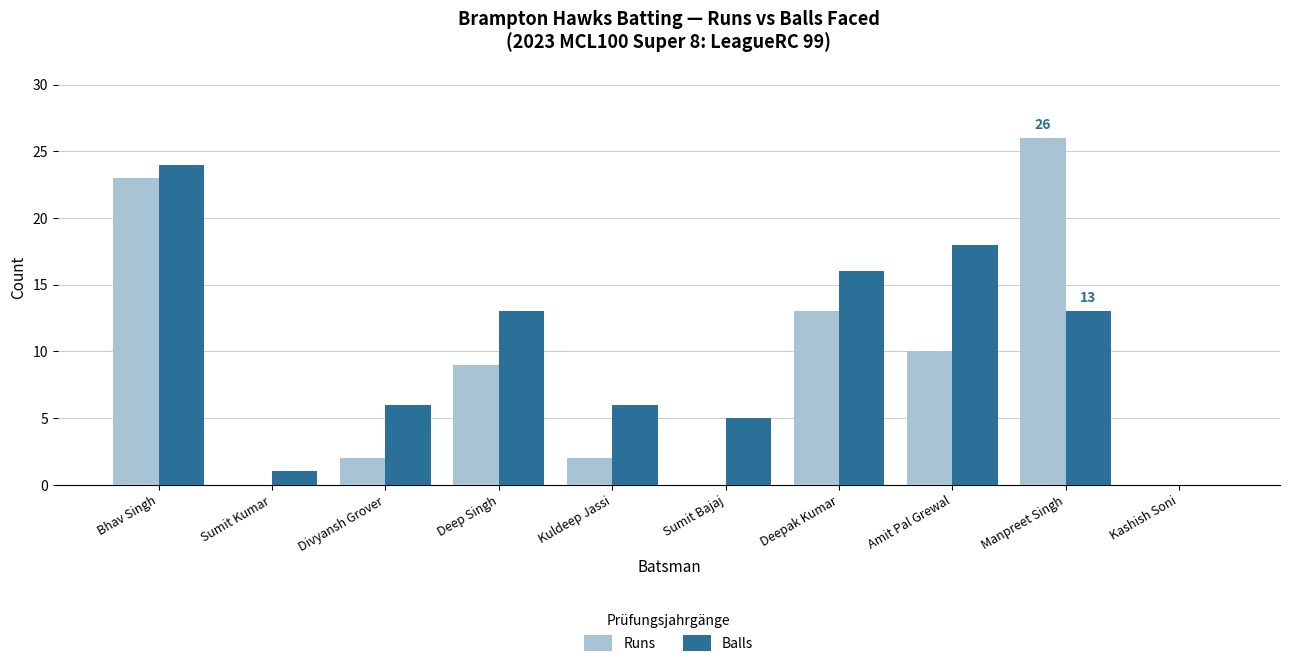

What is the maximum value for Balls?

24